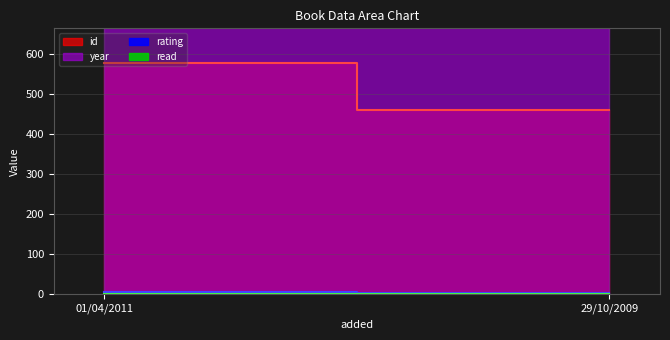

What is the sum of all year values?

4013